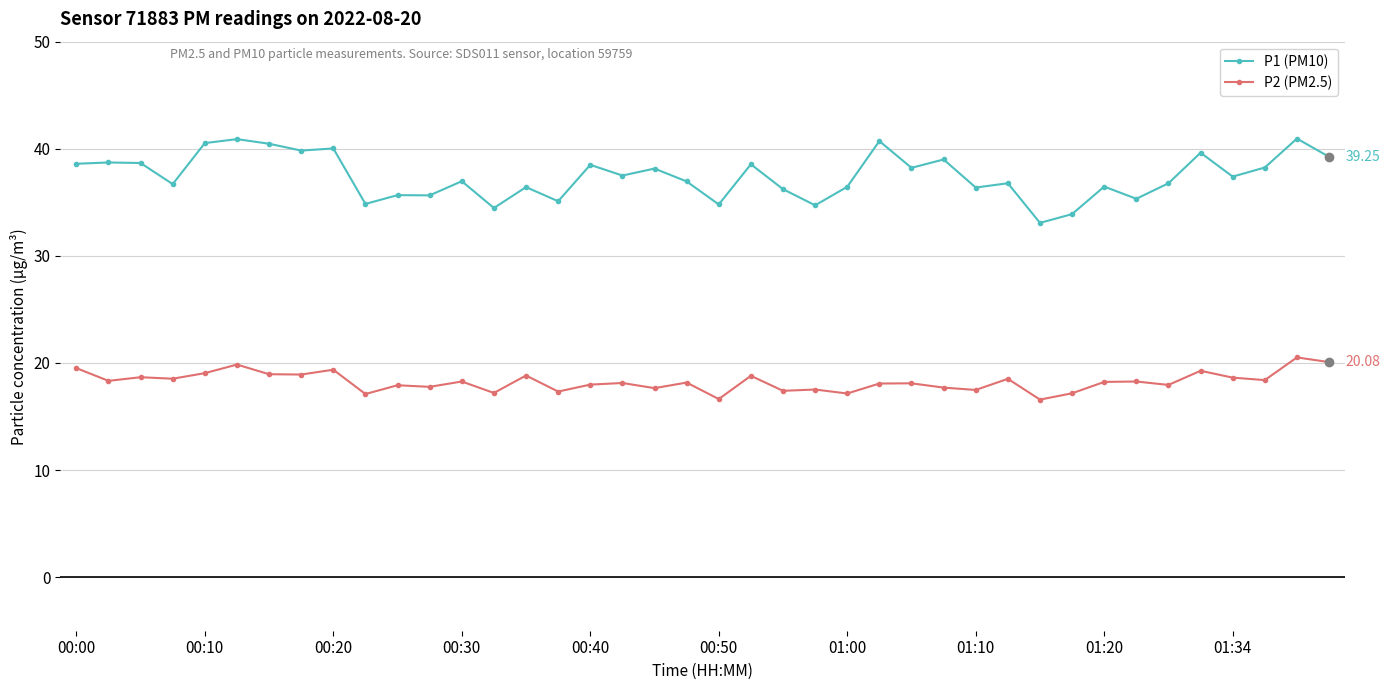

At how many categories does at least one series exceed 28?

40